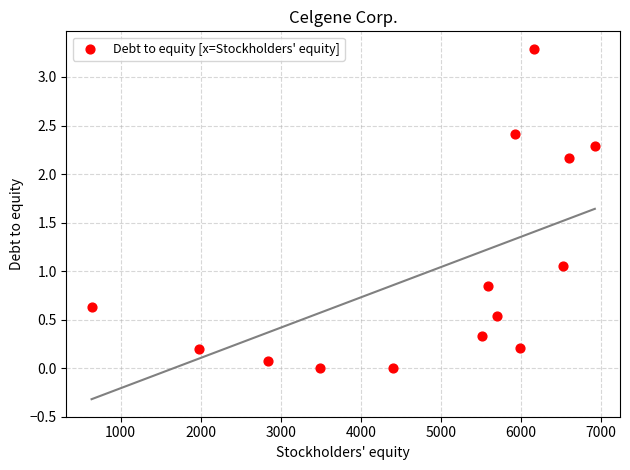

What is the range of Y values (max minus min)?

3.3